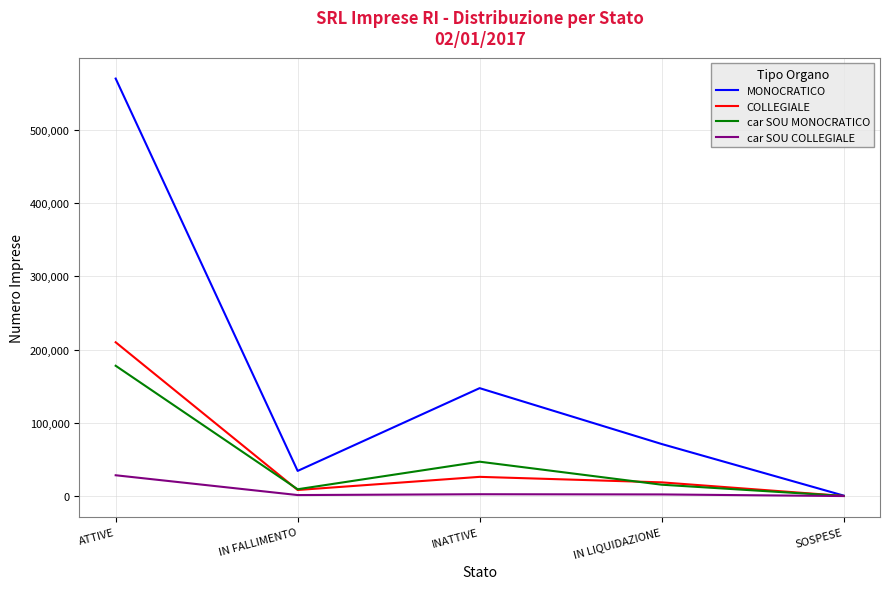

Rank the series at ATTIVE from lowest to highest value.

car SOU COLLEGIALE, car SOU MONOCRATICO, COLLEGIALE, MONOCRATICO